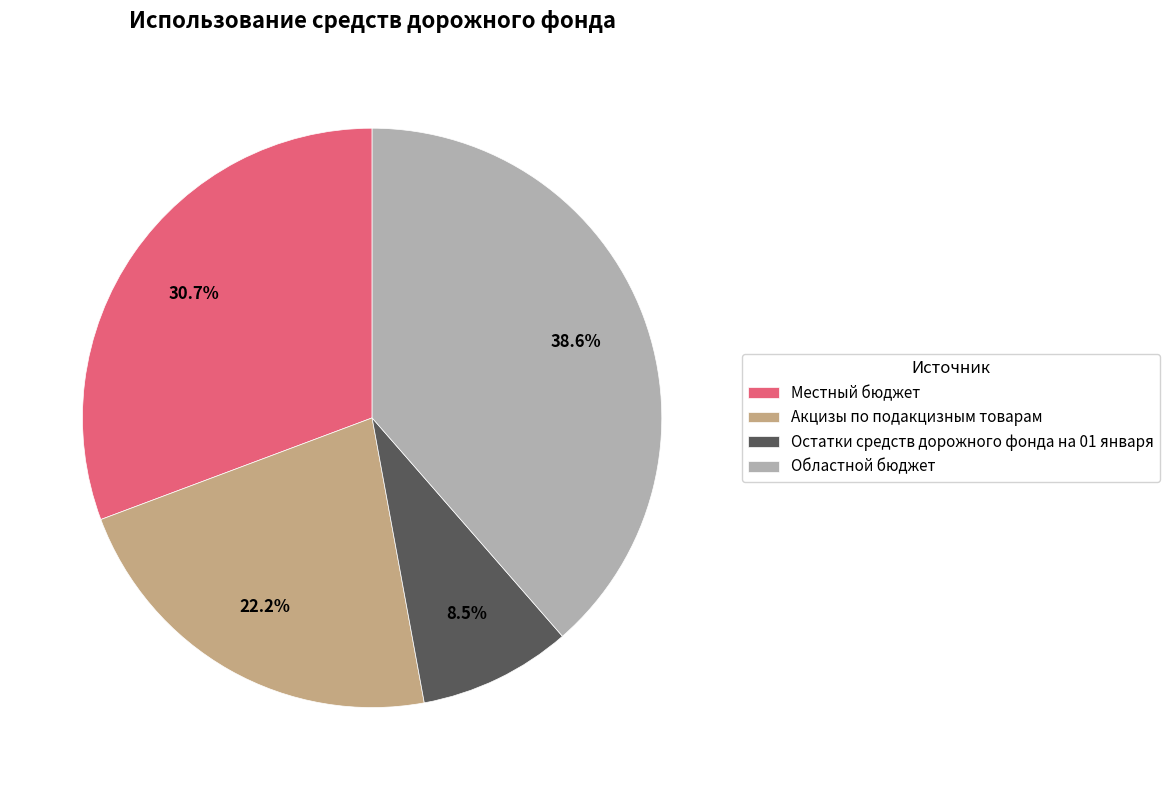

What percentage is the Местный бюджет slice, to the nearest percent?

31%